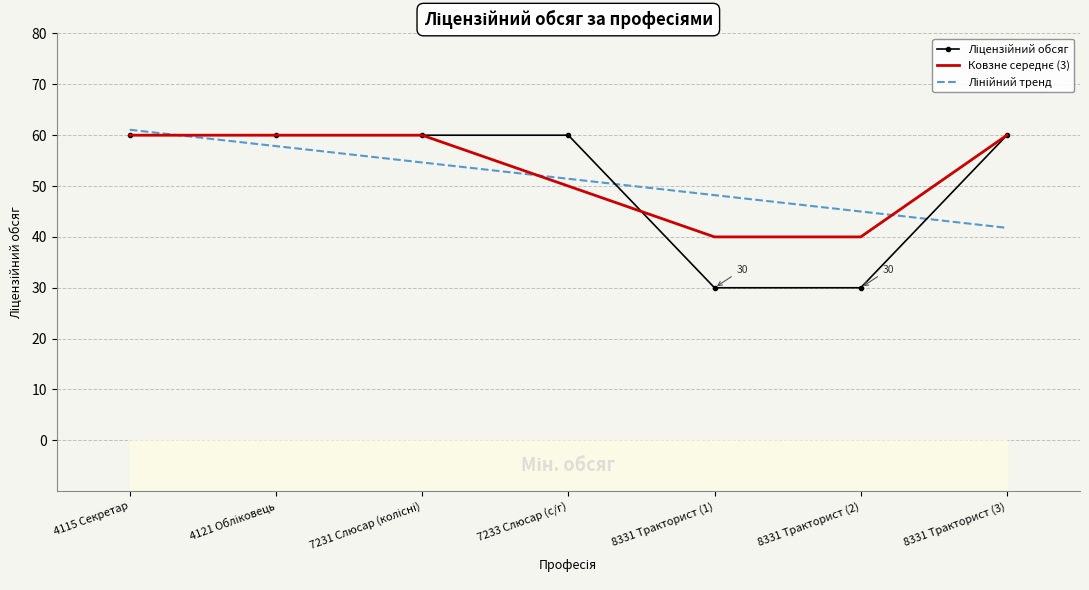

True or false: Ліцензійний обсяг has a value of 60.0 at 7231 Слюсар (колісні).

True